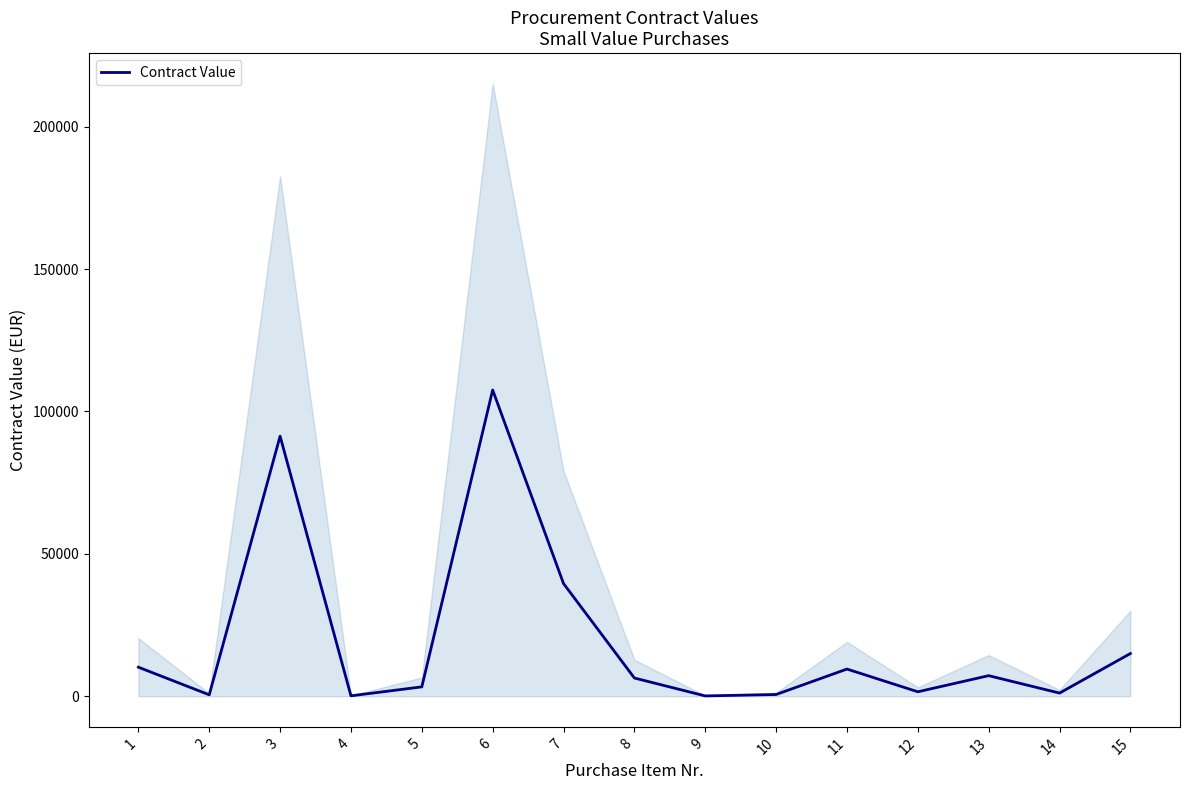

Is this an area chart (filled region under the line)?

No